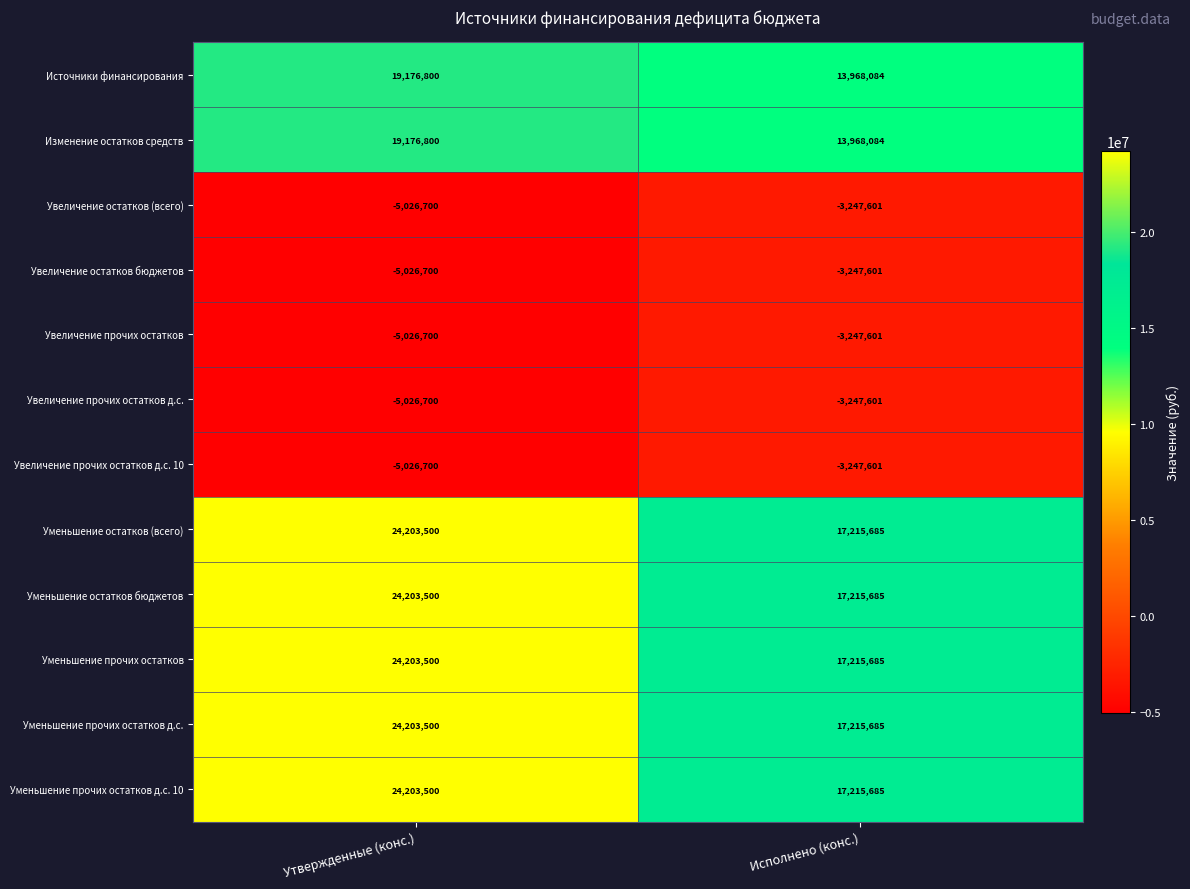

At how many categories does at least one series exceed 16273569?

2